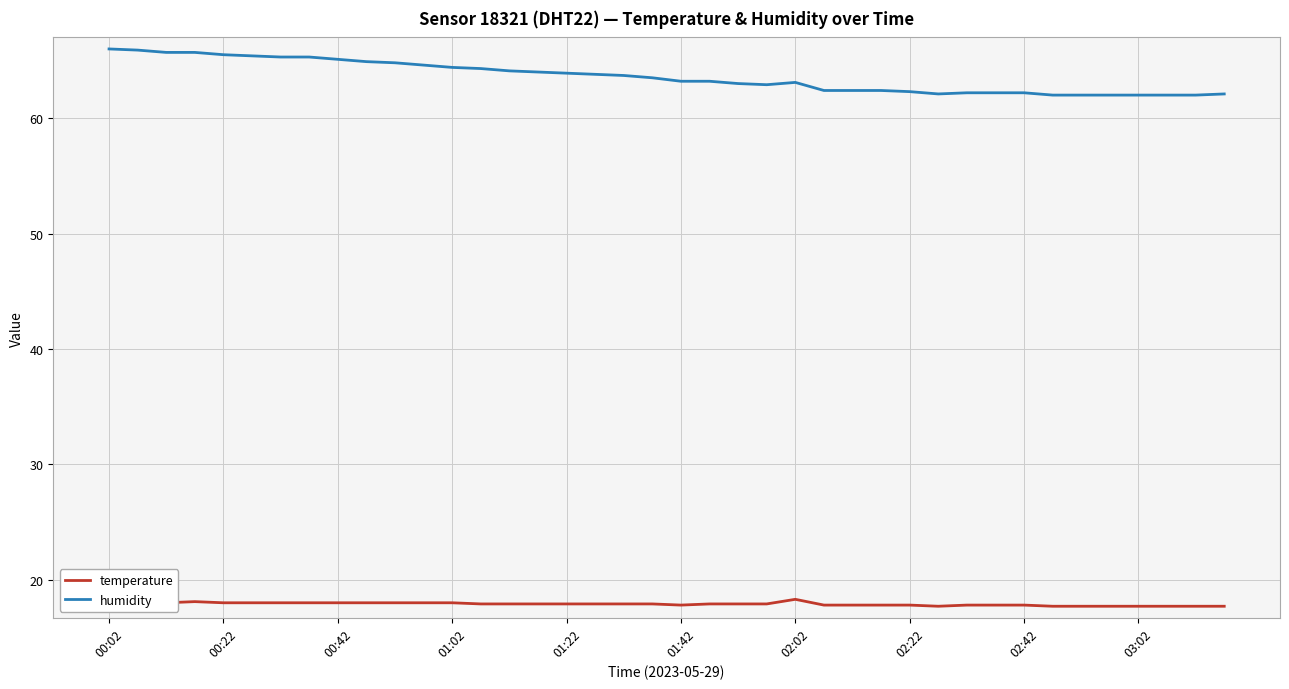

True or false: humidity and temperature intersect in this chart.

False